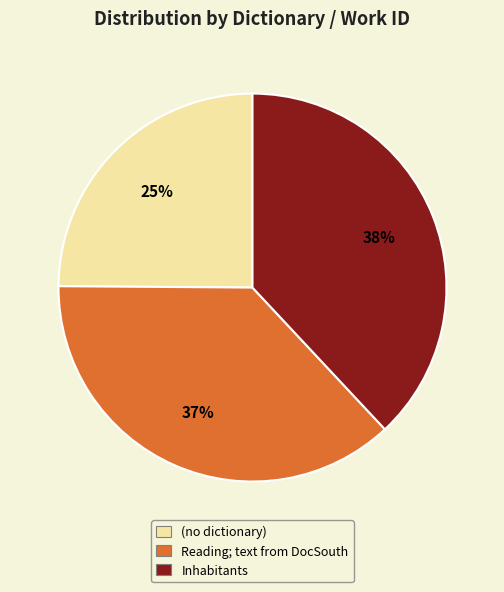

How many slices are in this pie chart?

3